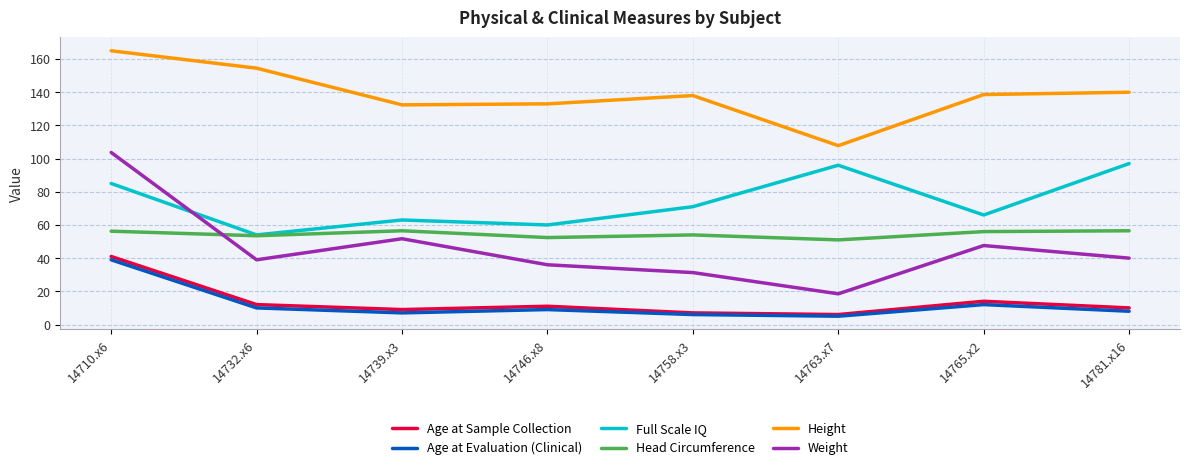

The value of Full Scale IQ at 14746.x8 is 60.0. True or false?

True